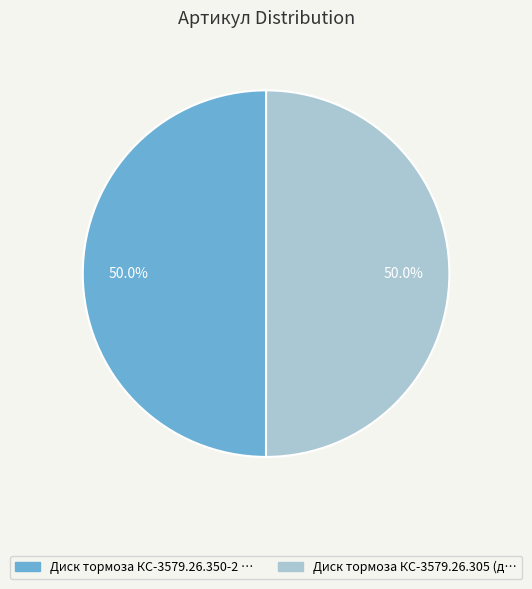

Which slice is the largest?

Диск тормоза КС-3579.26.305 (диск ведущий)